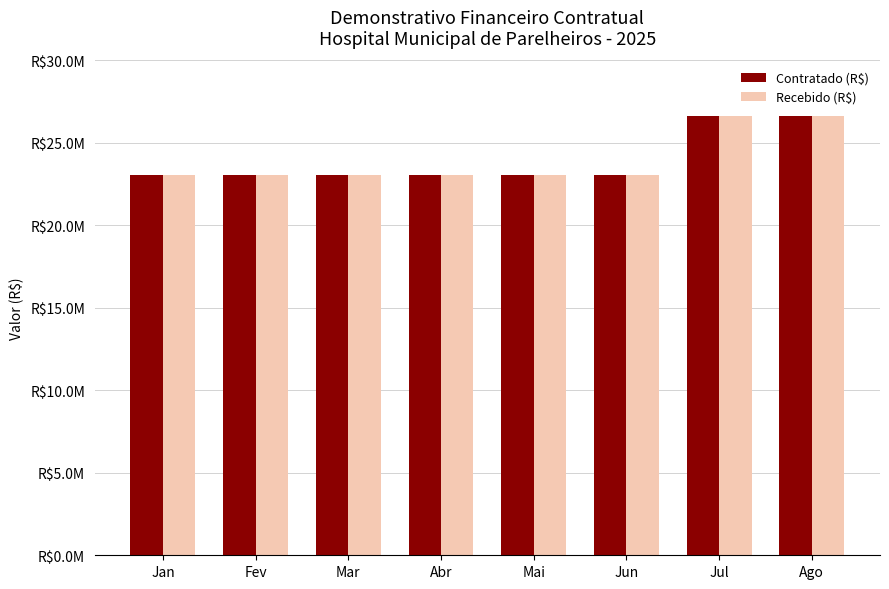

Between Mar and Jun, which is larger?

Mar